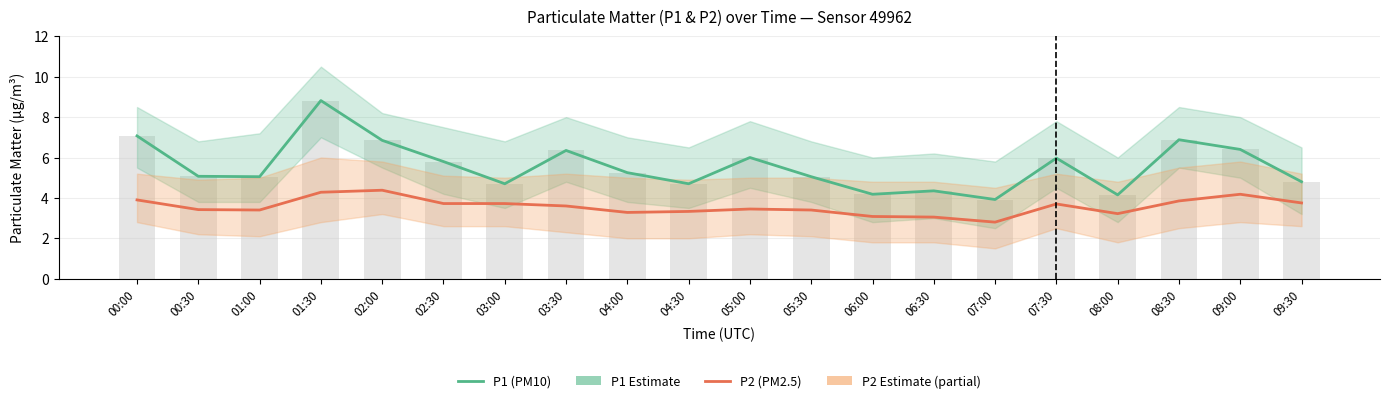

True or false: P2 (PM2.5) has a value of 1.0 at 02:30.

False